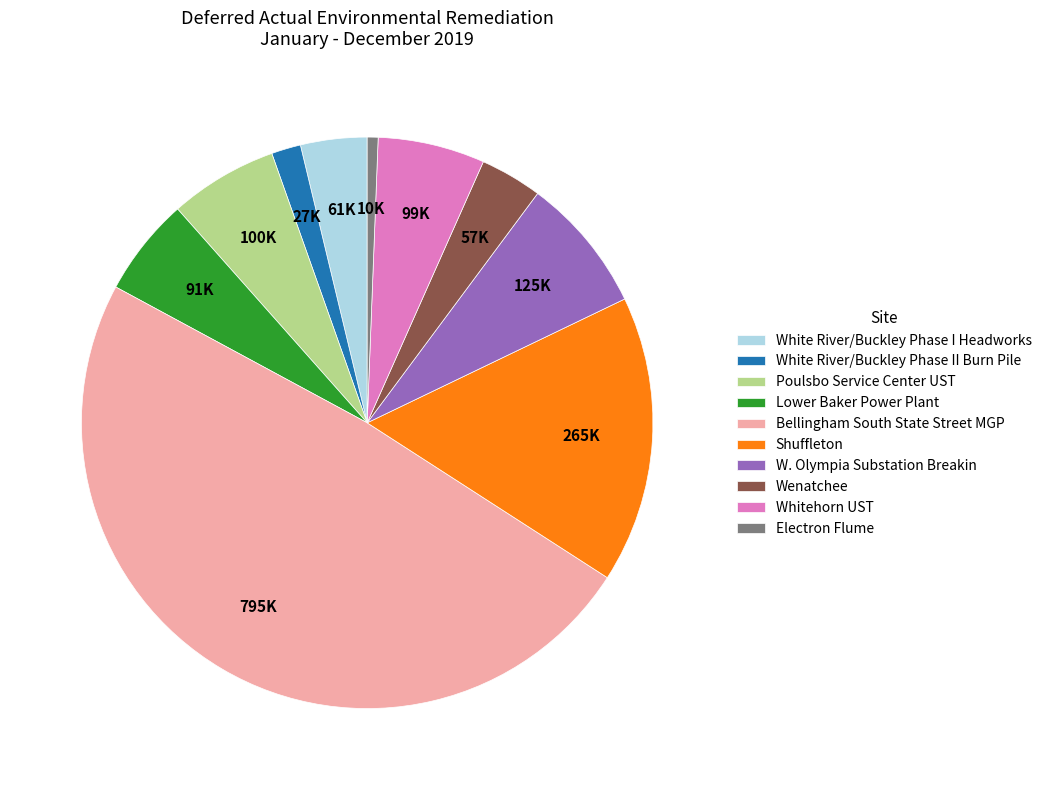

Do White River/Buckley Phase II Burn Pile and Electron Flume together represent more than half of the pie?

No